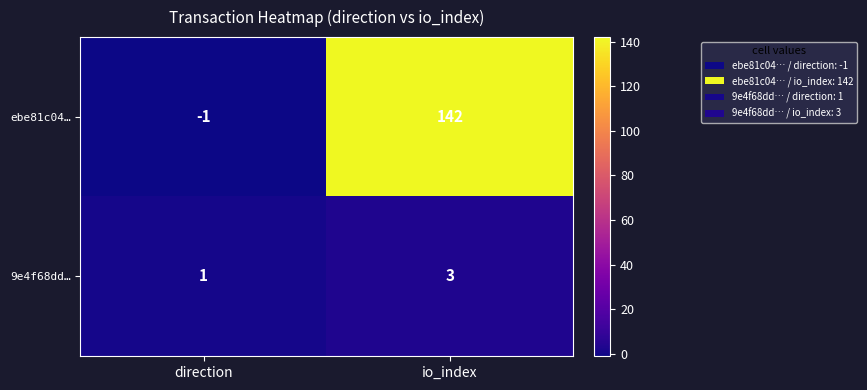

What is the total value across all series at io_index?

145